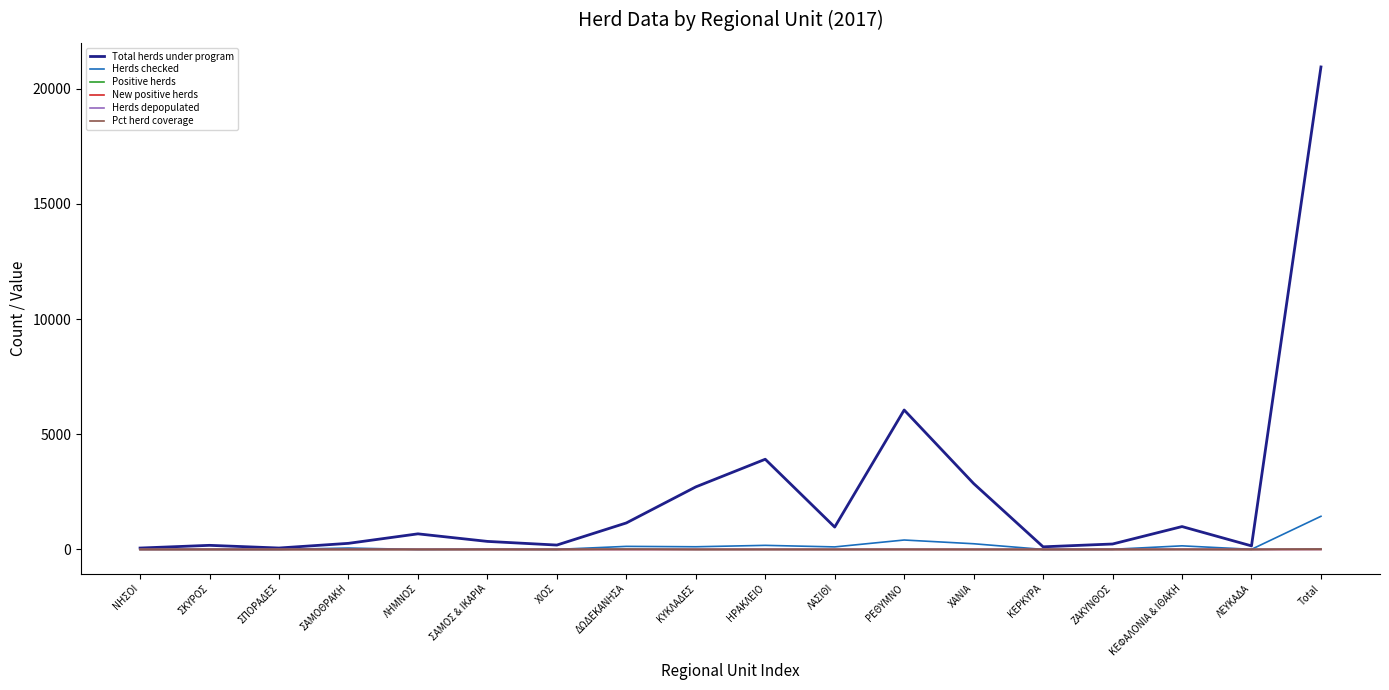

Which series has the widest spread of values?

Total herds under program